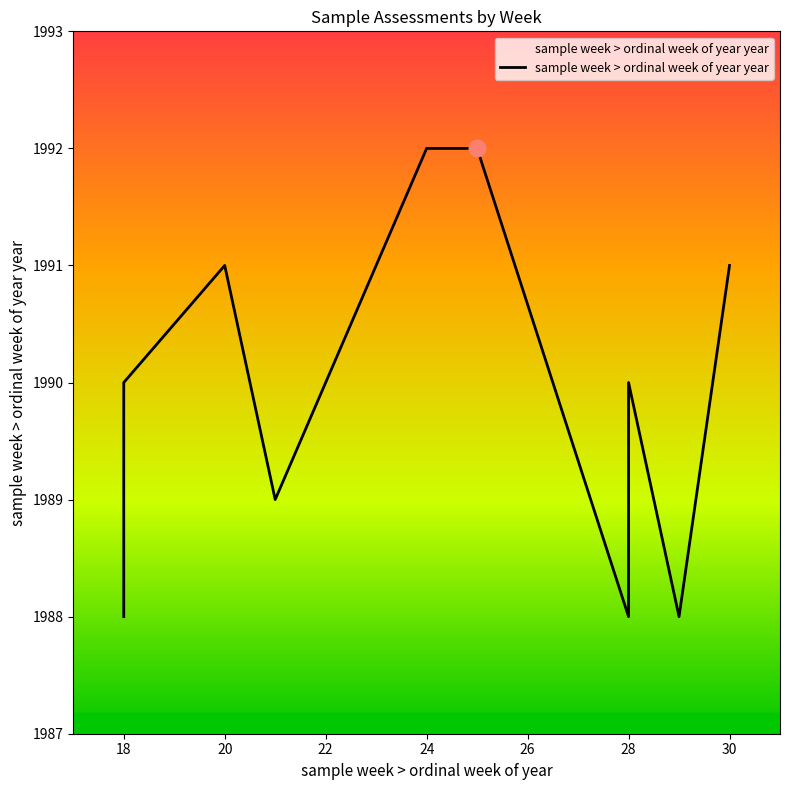

At which category does the data reach its first local peak?

20